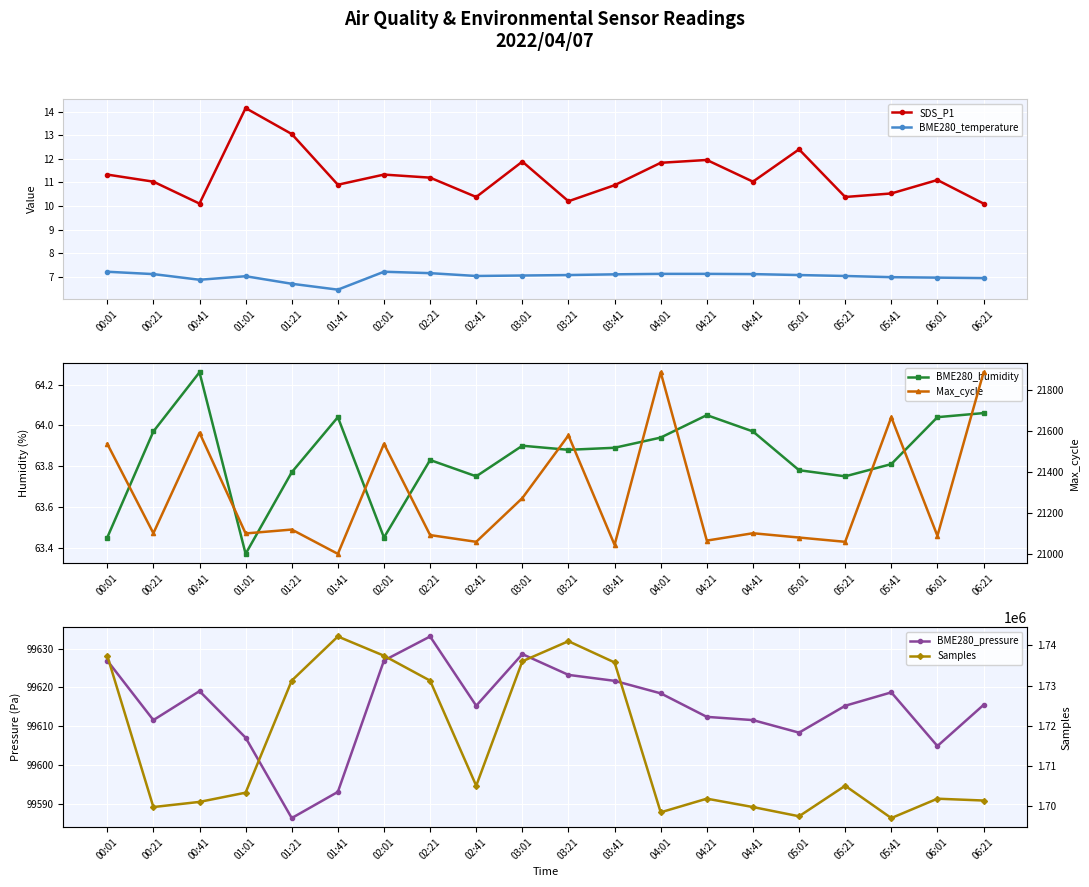

What is the lowest value of the BME280_temperature series?

6.5